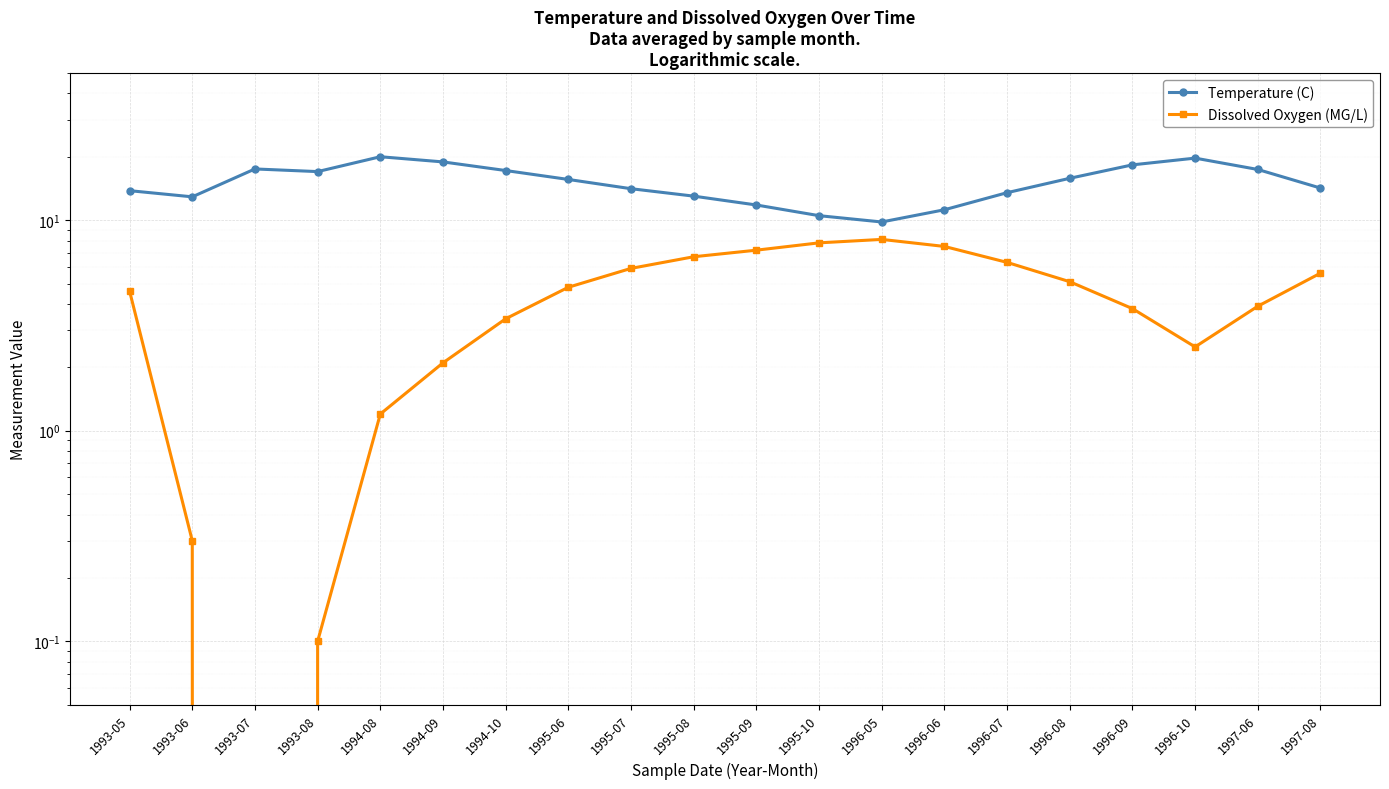

True or false: Dissolved Oxygen (MG/L) and Temperature (C) cross at least once.

False